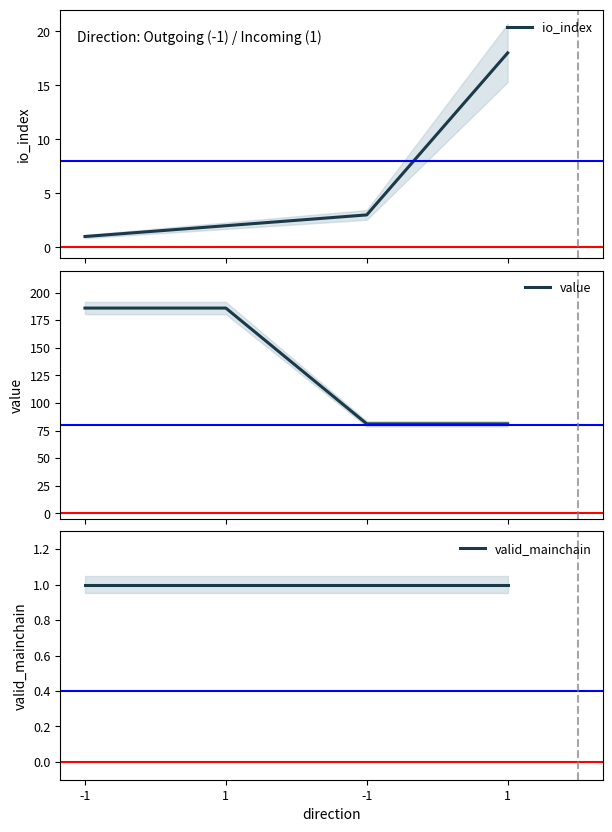

True or false: io_index has more than 2 points higher than both neighbors.

False